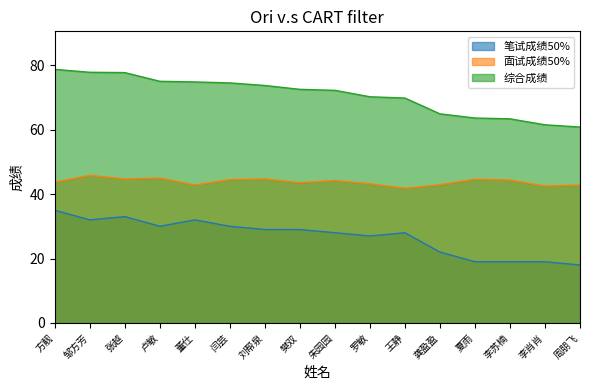

True or false: 综合成绩 has more than 2 points higher than both neighbors.

False